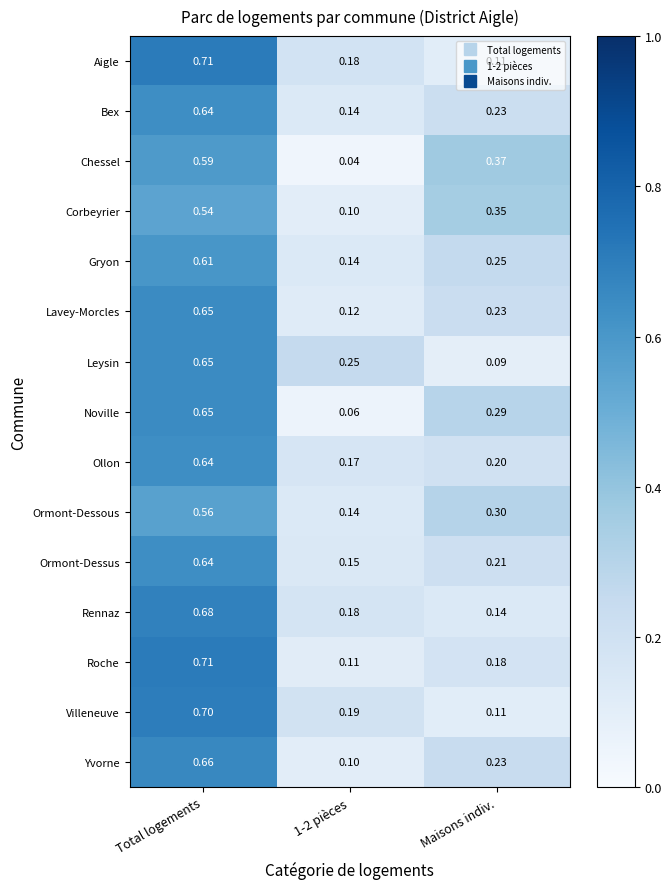

Which series changed the most between Total logements and 1-2 pièces?

Roche